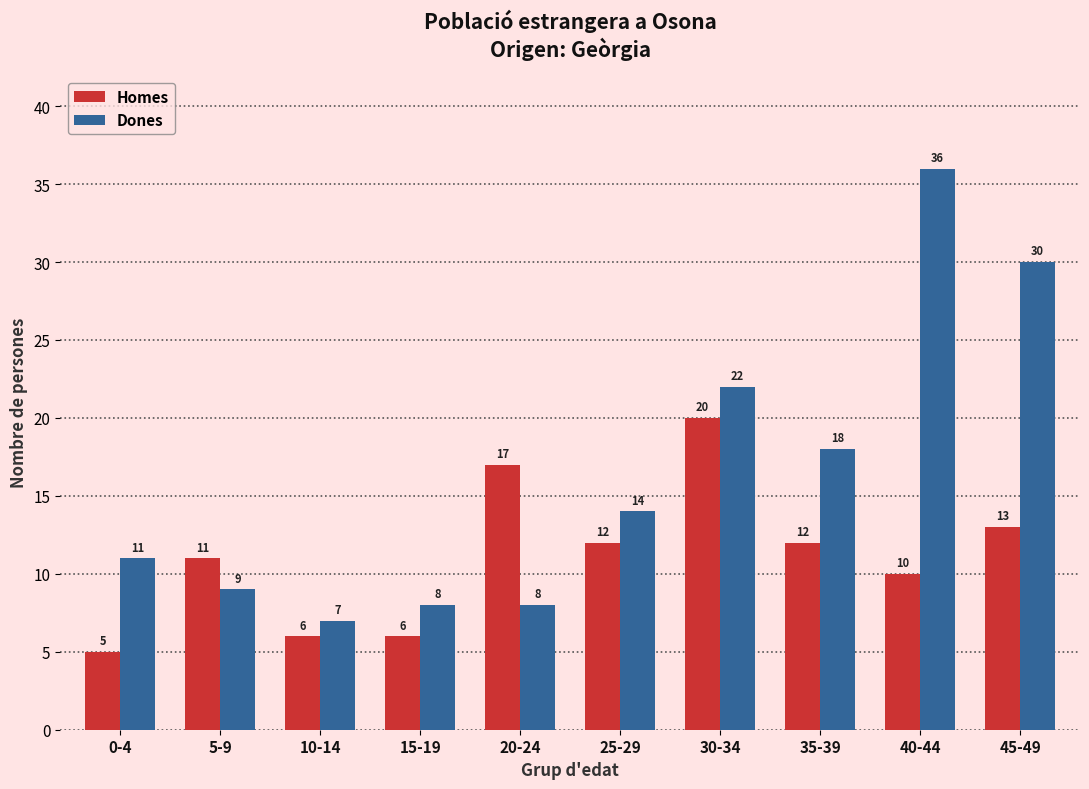

What position from the right is 25-29?

5